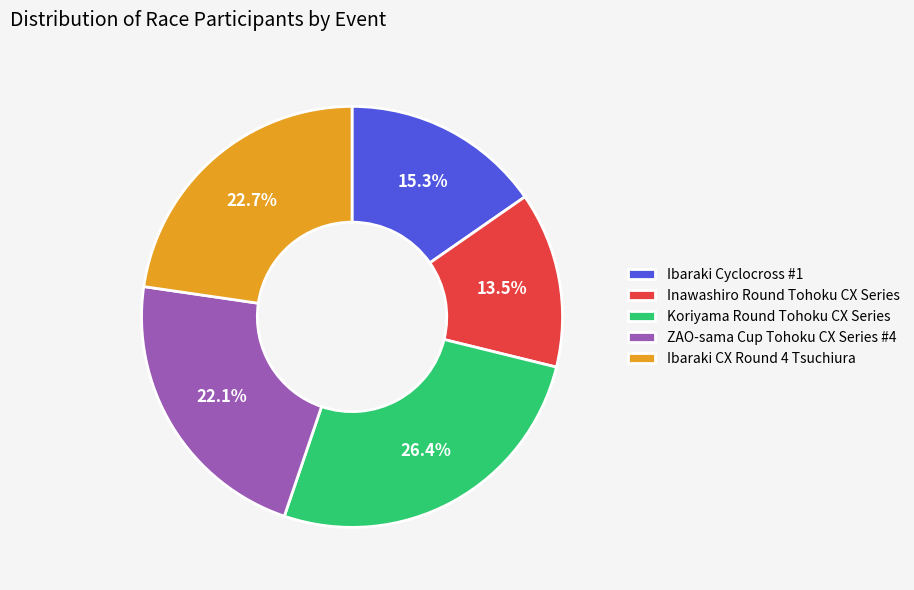

What is the total percentage of Koriyama Round Tohoku CX Series and Inawashiro Round Tohoku CX Series?

39.9%